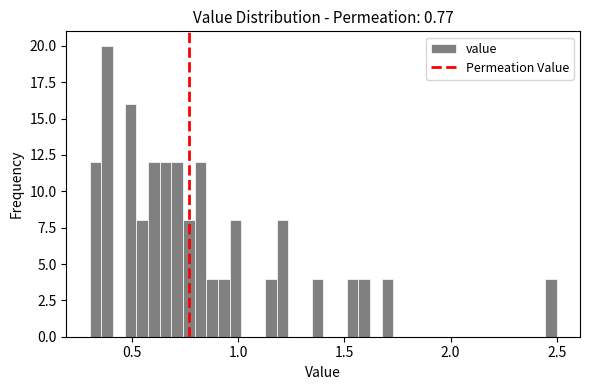

Read against the x-axis, roughly where is the centre of the tallest bar?

0.40